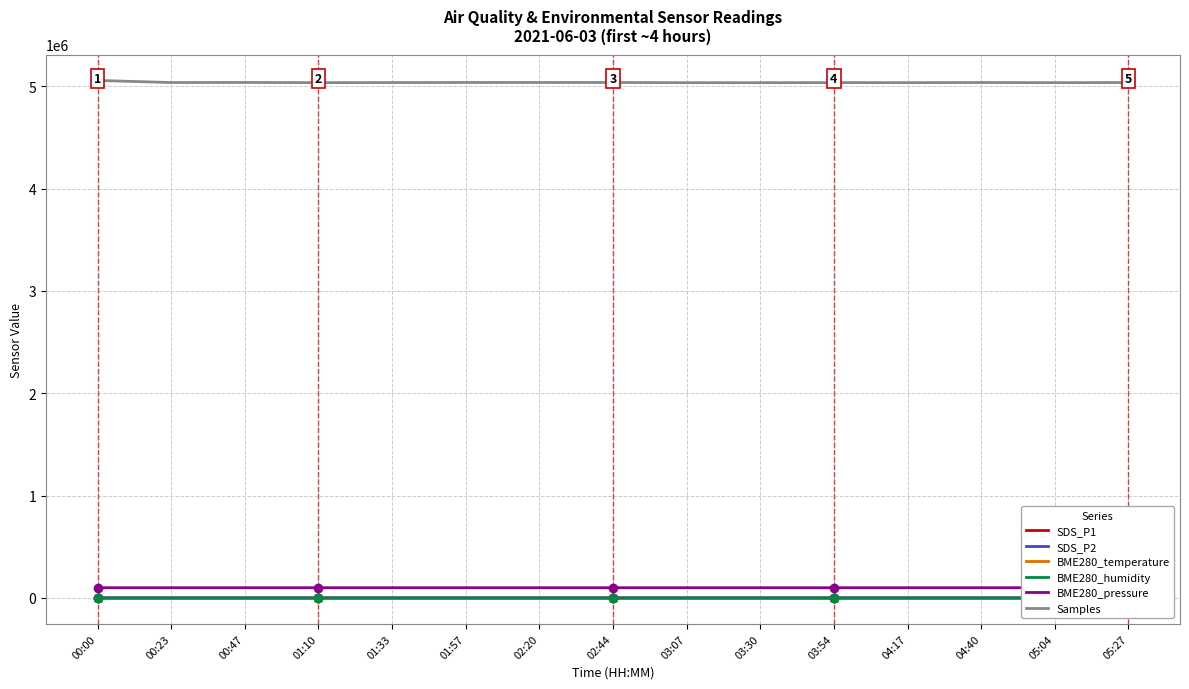

The BME280_humidity series shows 106.1 at 02:44. True or false?

False